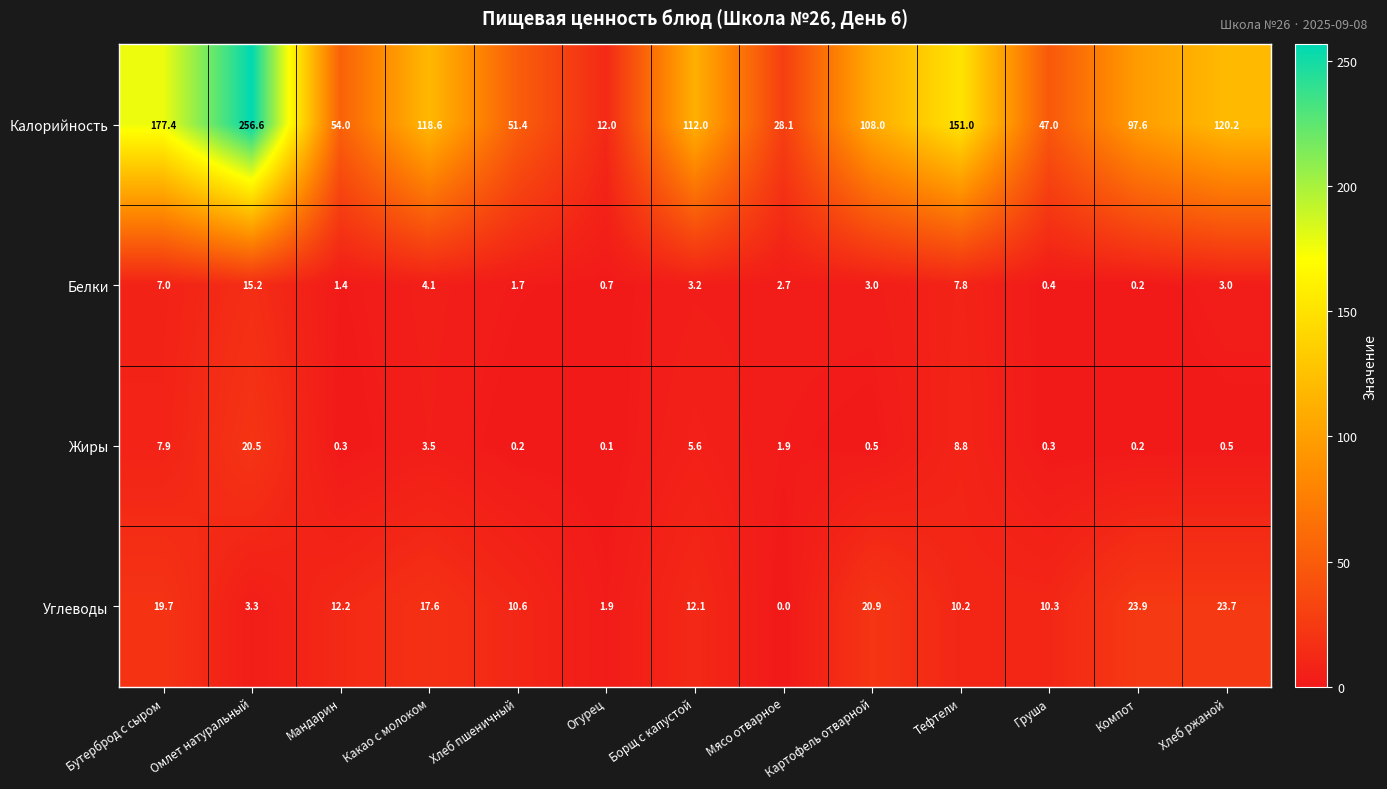

Which label corresponds to the smallest value in the chart?

Мясо отварное